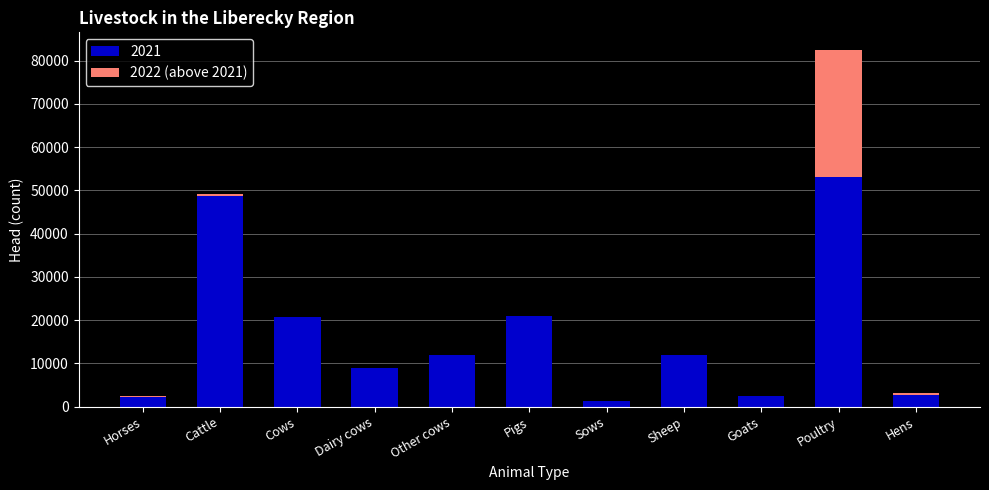

Is it true that 2021 equals 20920 at Pigs?

True